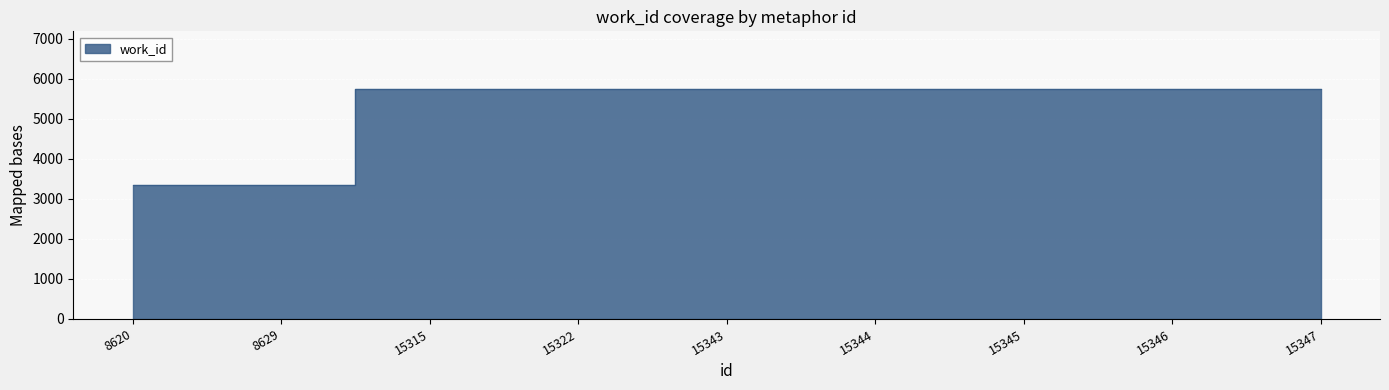

Reading left to right, list all the values displayed in this chart.

8620=3347	8629=3347	15315=5749	15322=5749	15343=5748	15344=5748	15345=5749	15346=5748	15347=5748